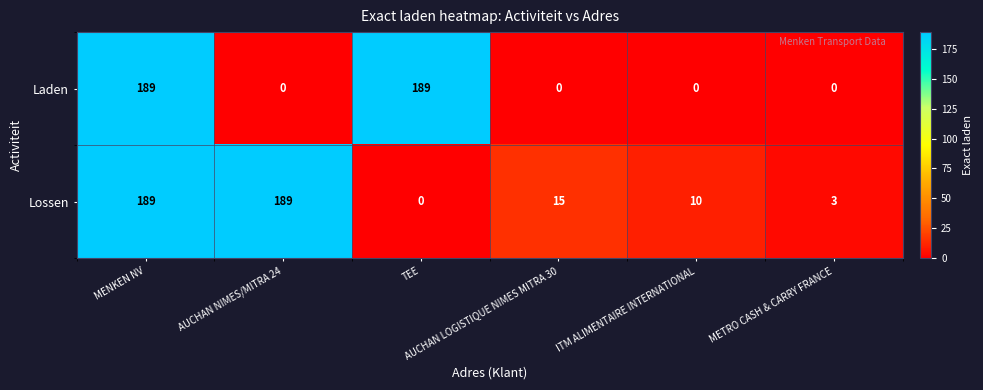

At how many categories does at least one series exceed 150?

3